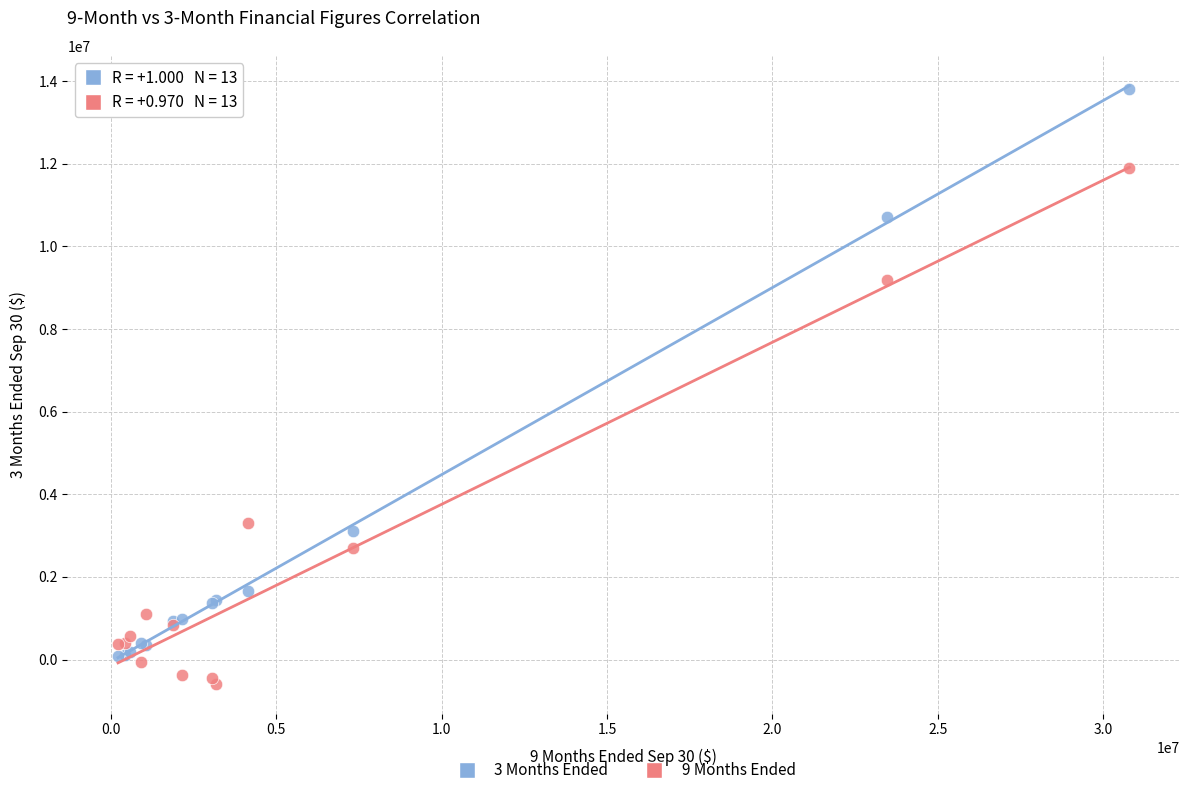

Which series reaches the minimum Y coordinate?

9 Months Ended